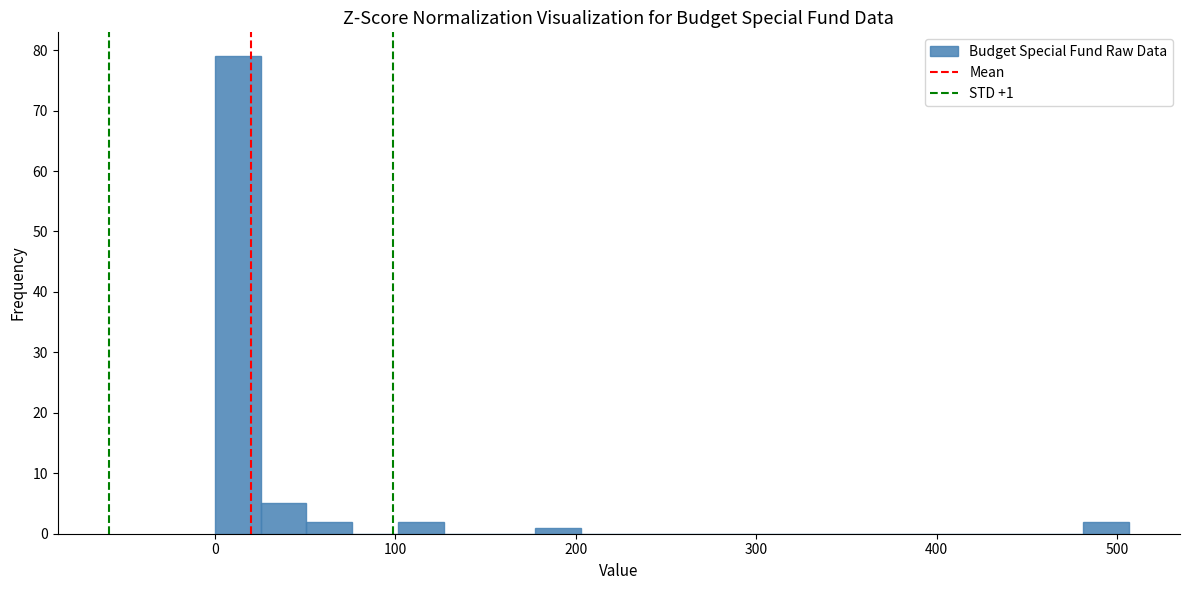

Around what value on the x-axis is the tallest bar? Give the approximate position of its centre, as read against the axis.

10